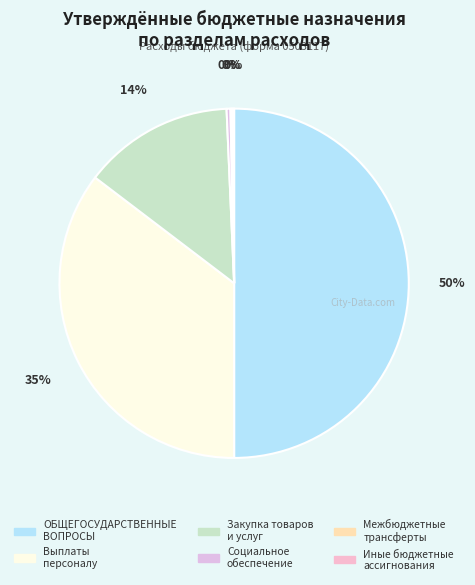

To the nearest percent, what is the average slice percentage?

17%